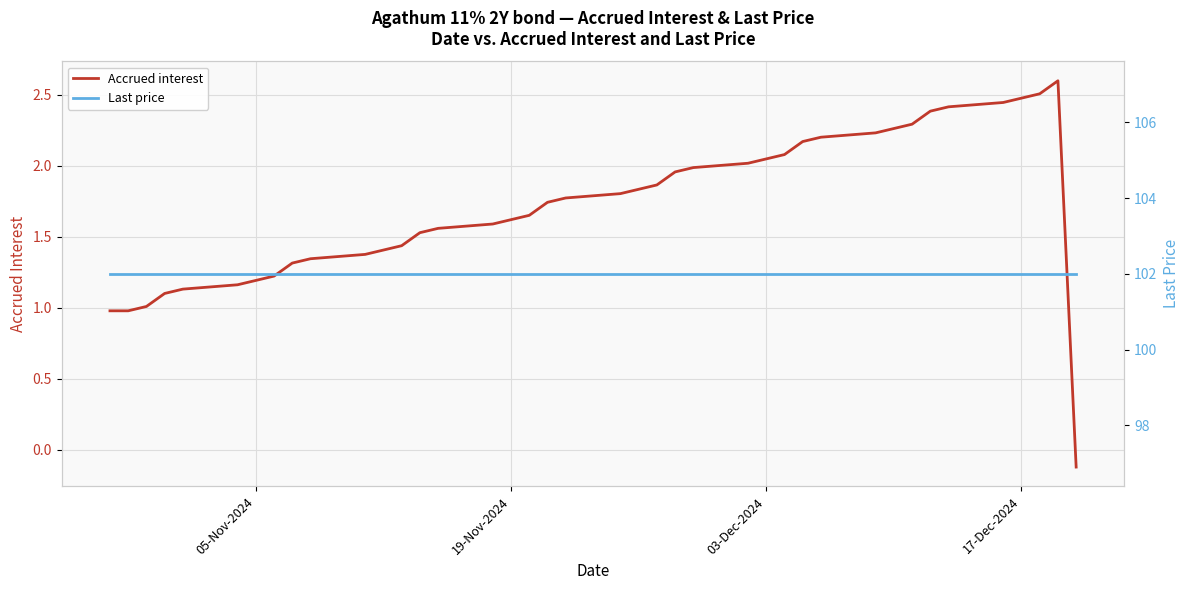

What is the minimum value for Accrued interest?

-0.1